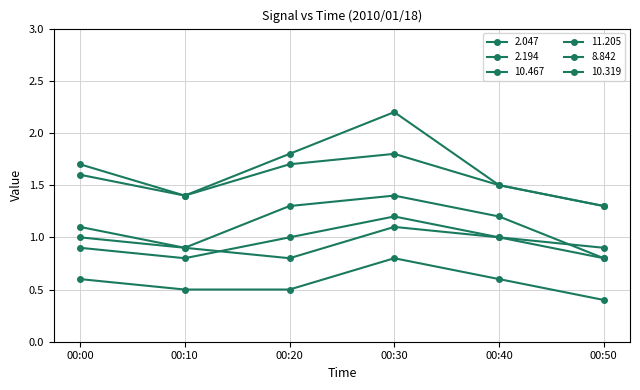

What is the difference between the maximum and minimum values in the 2.194 series?

0.9